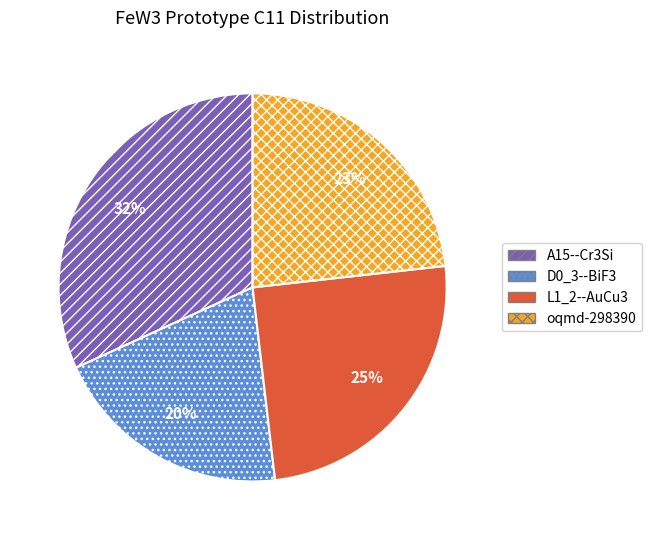

Rank the categories by value from lowest to highest.

D0_3--BiF3, oqmd-298390, L1_2--AuCu3, A15--Cr3Si